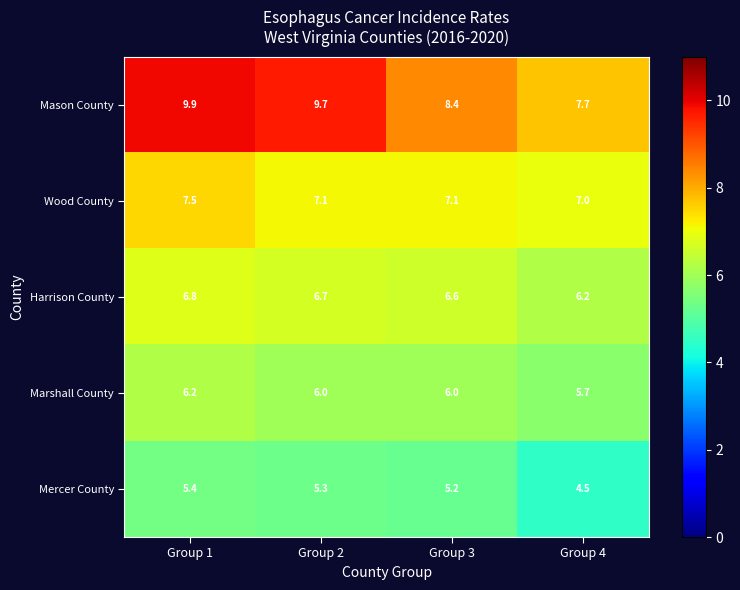

The value of Harrison County at Group 4 is 9.8. True or false?

False